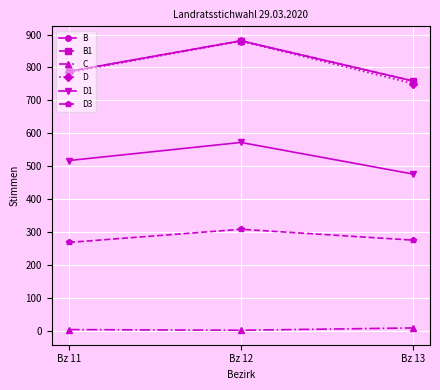

Does the chart have visible grid lines?

Yes